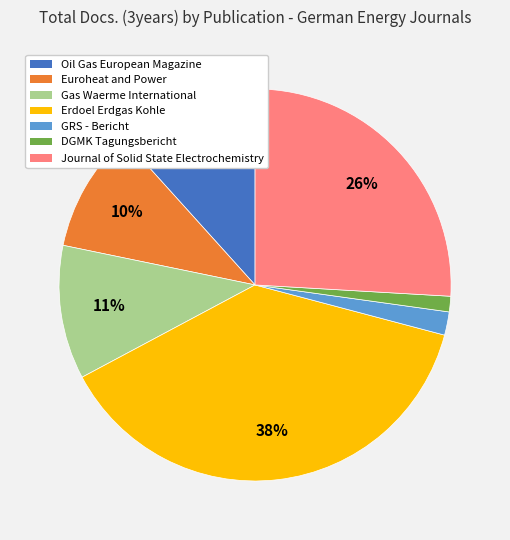

The DGMK Tagungsbericht slice represents 1% of the pie. True or false?

True